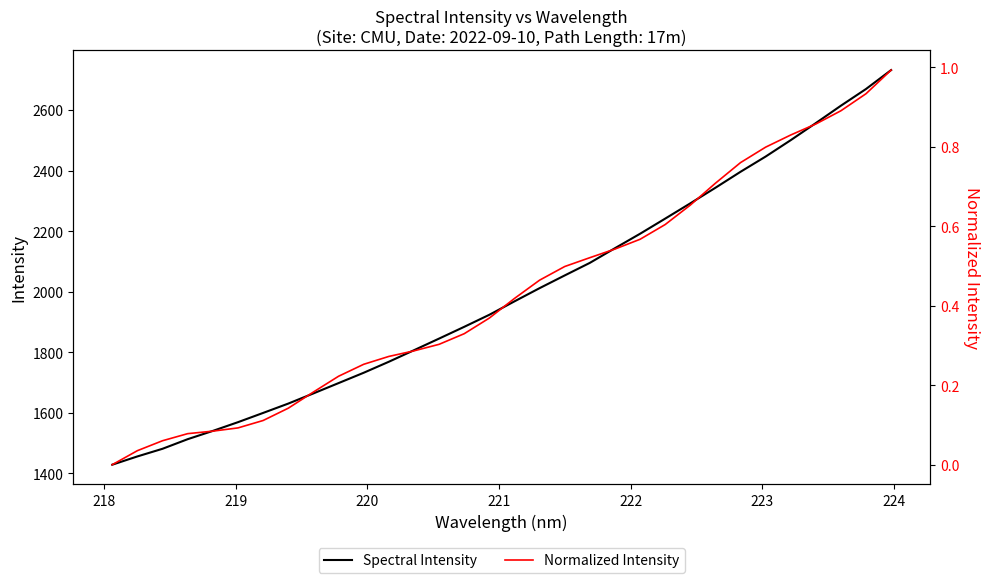

What is the minimum value for Spectral Intensity?

1428.3